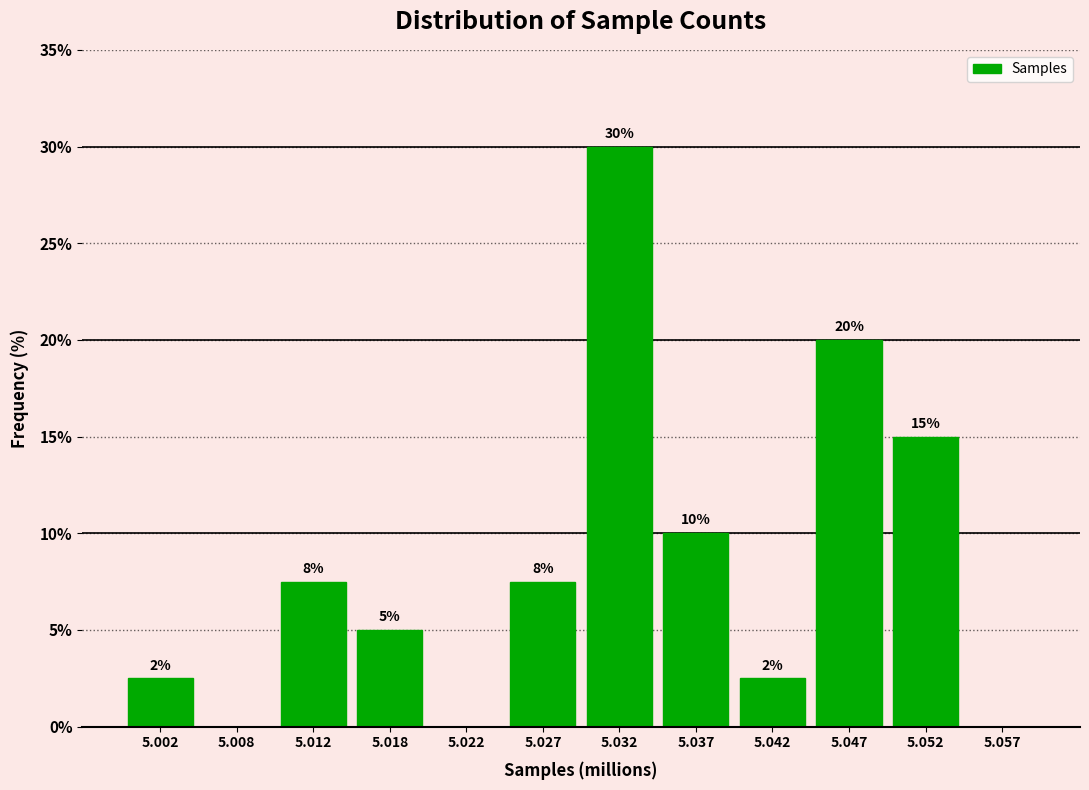

The chart shows a value of 0.0 at 5.057. True or false?

True